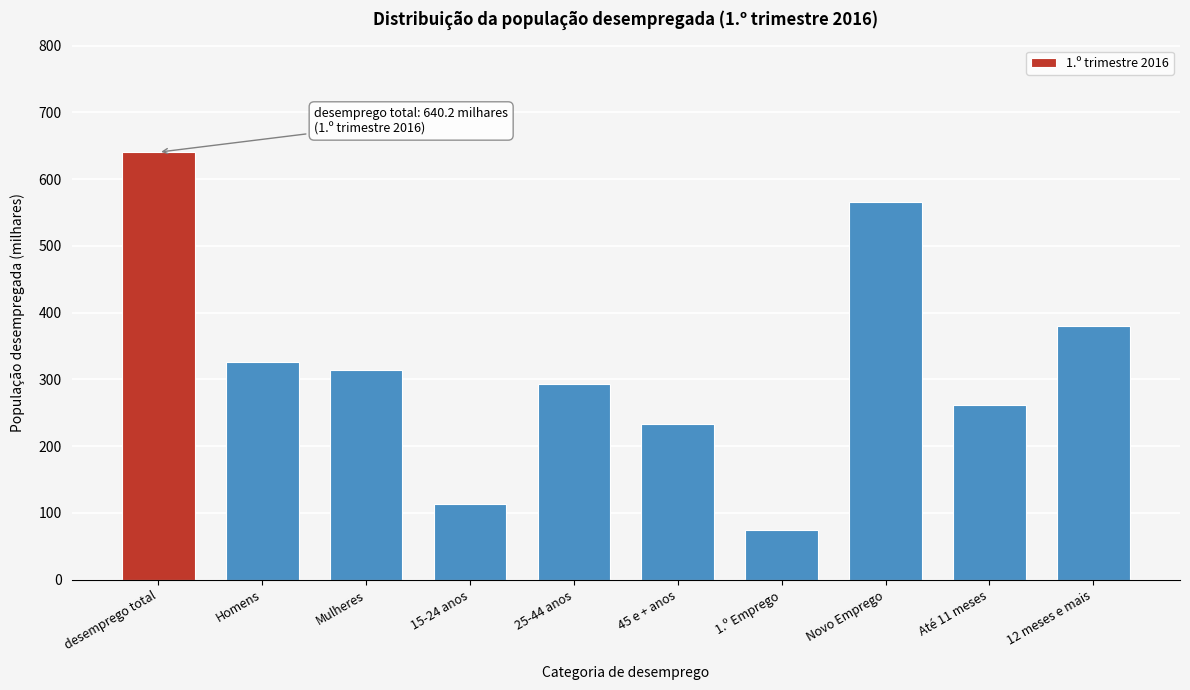

Reading left to right, transcribe all the data shown in this chart.

640.2	326.1	314.1	113.5	293.0	233.6	74.1	566.1	261.0	379.2